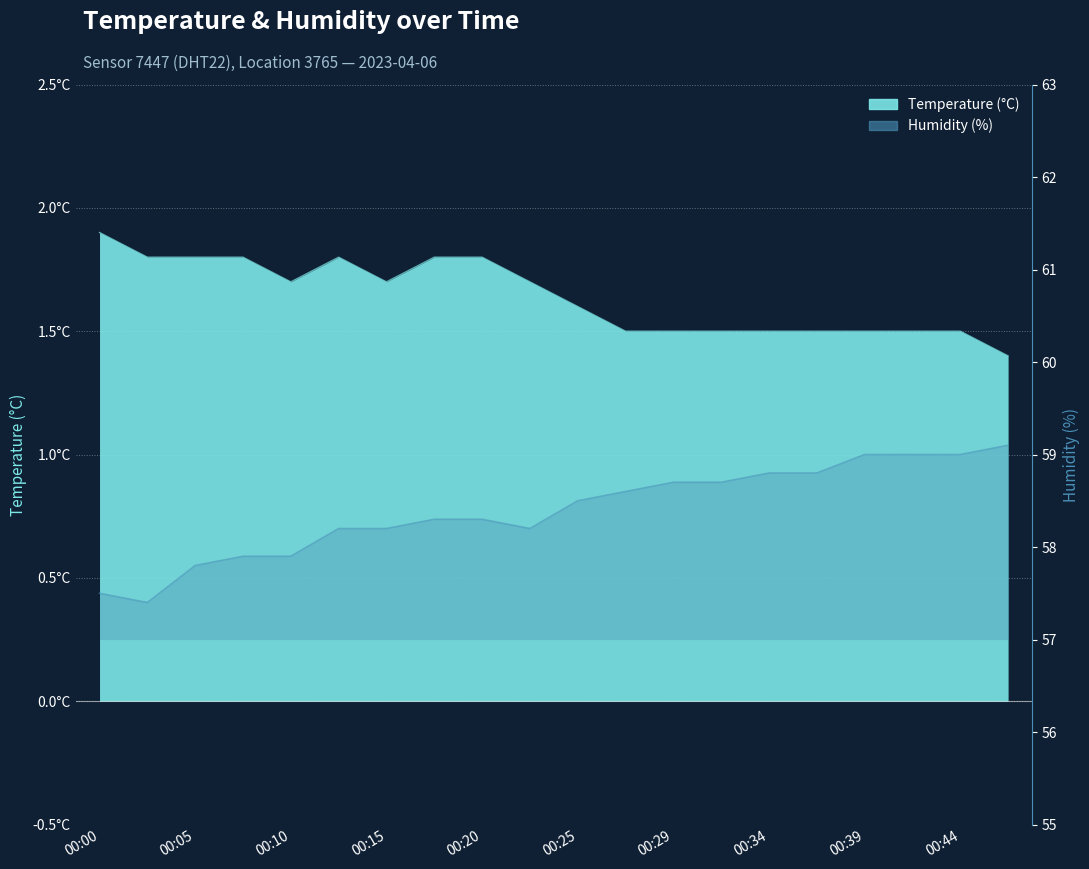

What is the total value across all series at 00:25?

60.1